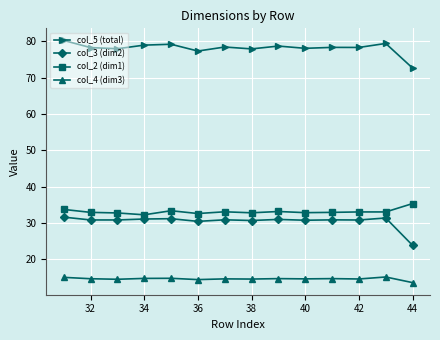

How many categories are shown in the chart?

14